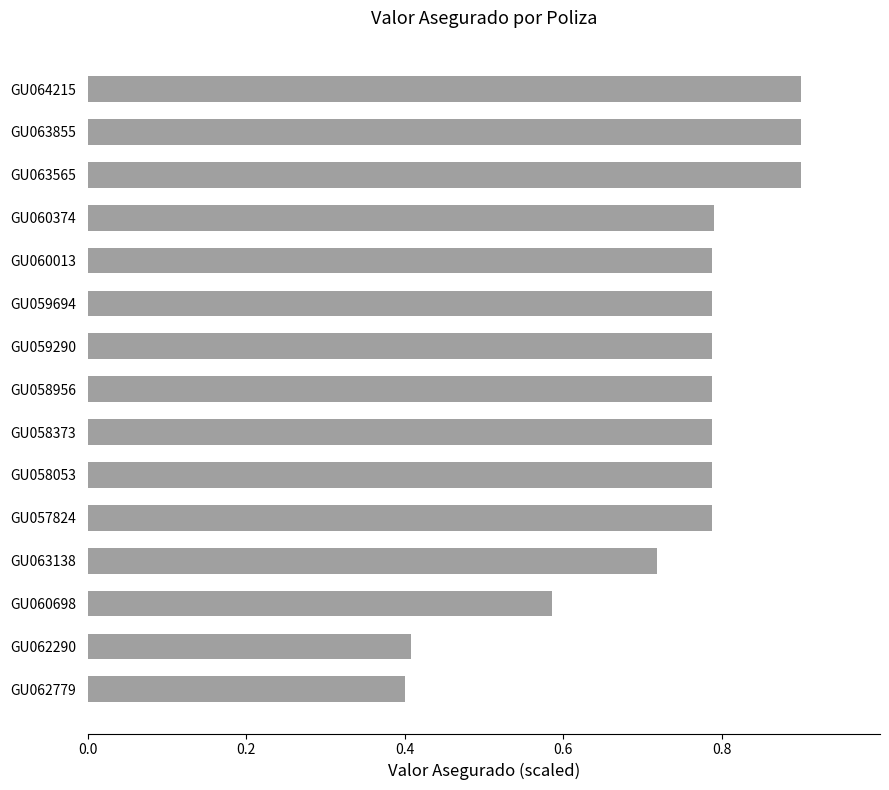

Does the chart contain stacked bars?

No